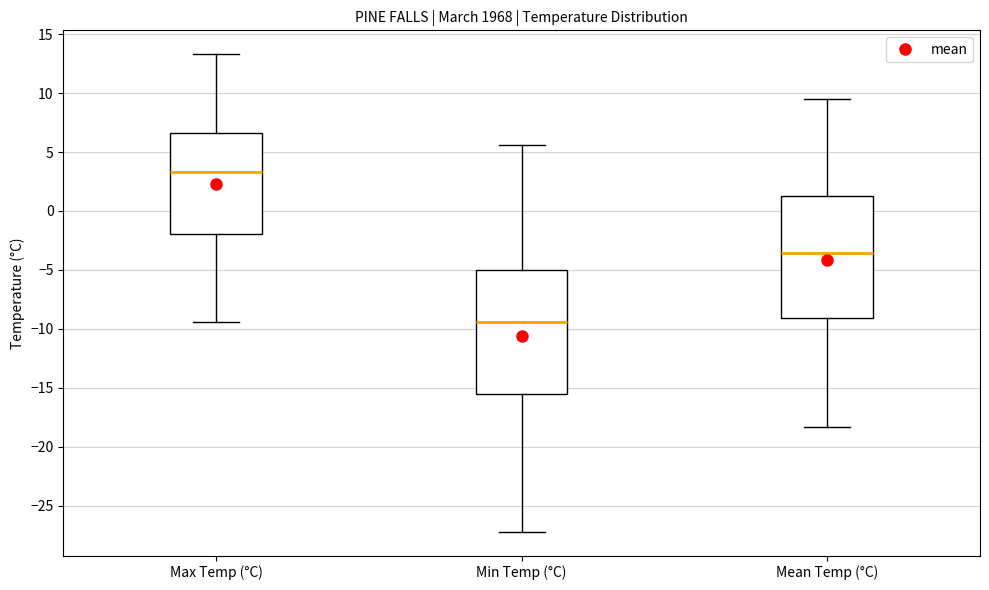

Reading left to right, transcribe this box plot: for each box, give where its median line is, the range the box spans, and where its two whiskers end, as read against the y-axis. The values are not printed on the chart, so give them approximately, as read against the axis.

Max Temp (°C): median 3.5, box -2.0 to 6.5, whiskers -9.5 to 13.5
Min Temp (°C): median -9.5, box -15.5 to -5.0, whiskers -27.0 to 5.5
Mean Temp (°C): median -3.5, box -9.0 to 1.5, whiskers -18.5 to 9.5